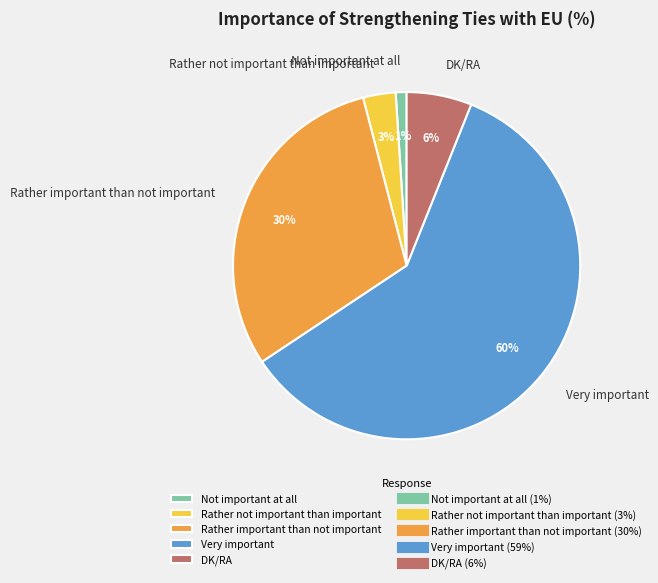

To the nearest percent, what percentage of the pie is Rather important than not important?

30%